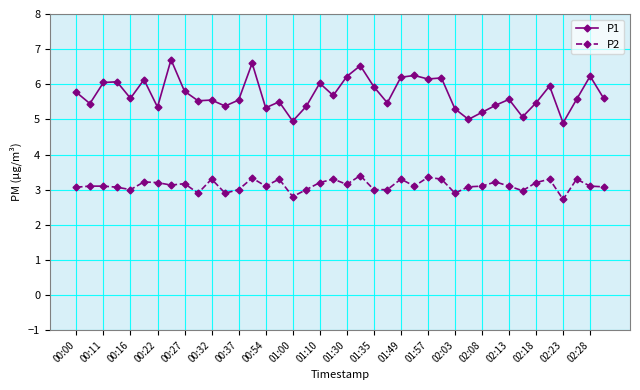

At how many categories does at least one series exceed 4?

40